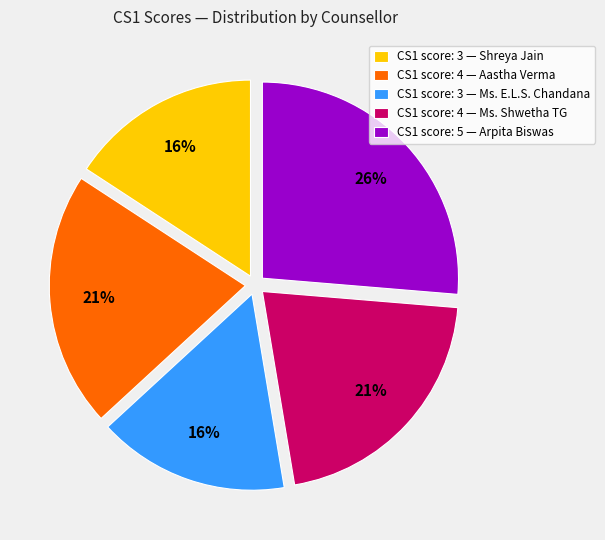

To the nearest percent, what is the average slice percentage?

20%